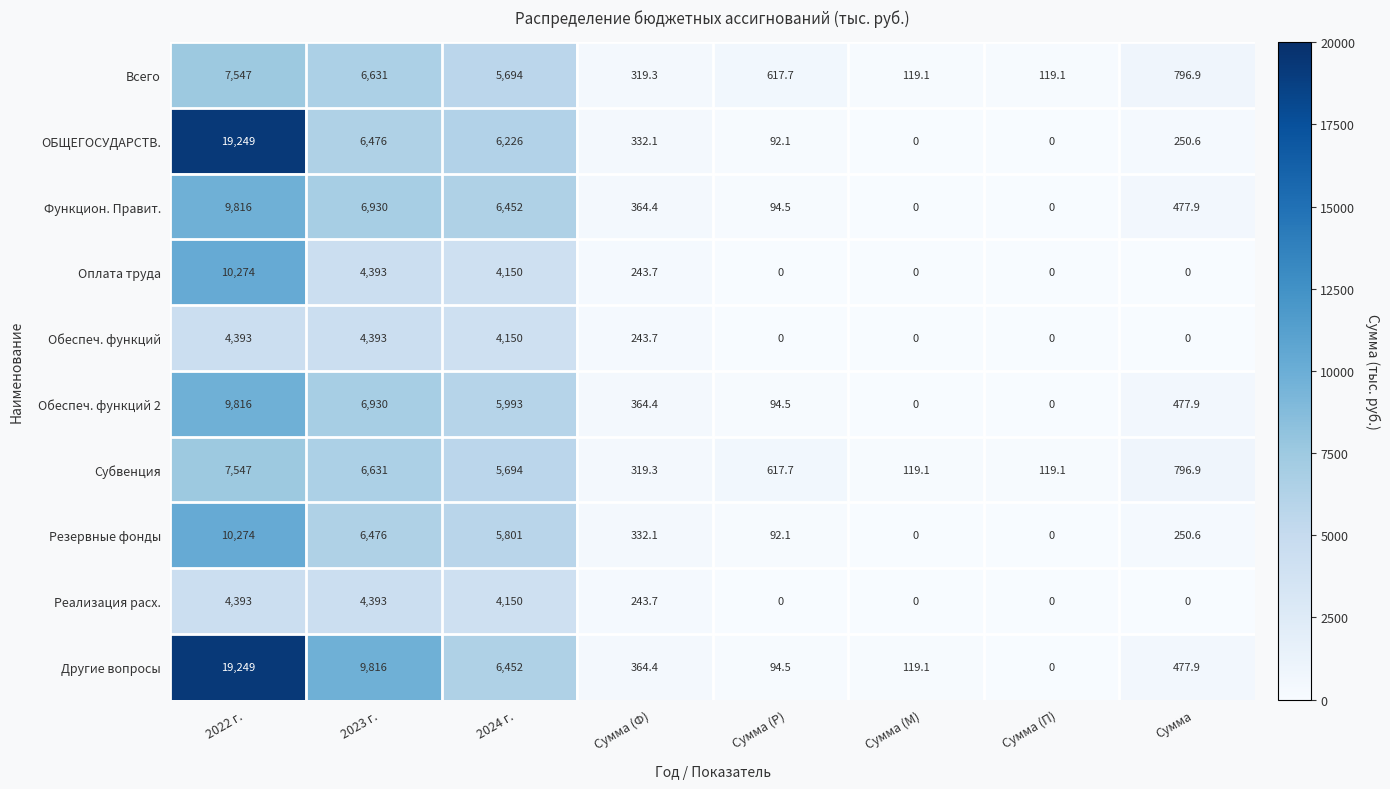

Which category has the highest value across all series?

2022 г.